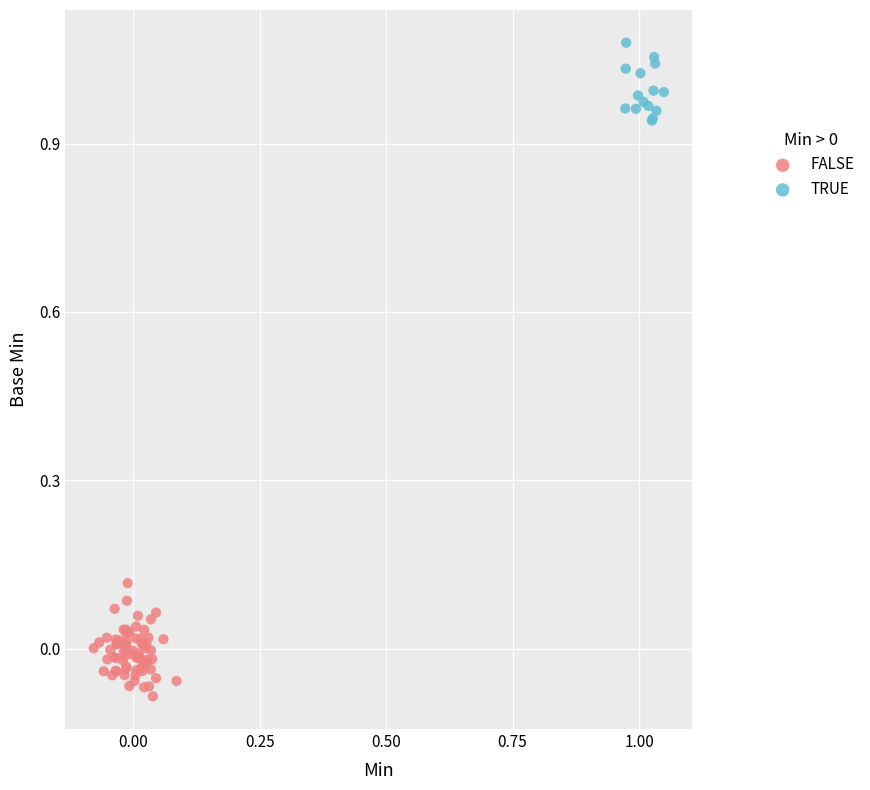

Which series contains the highest Y value?

TRUE